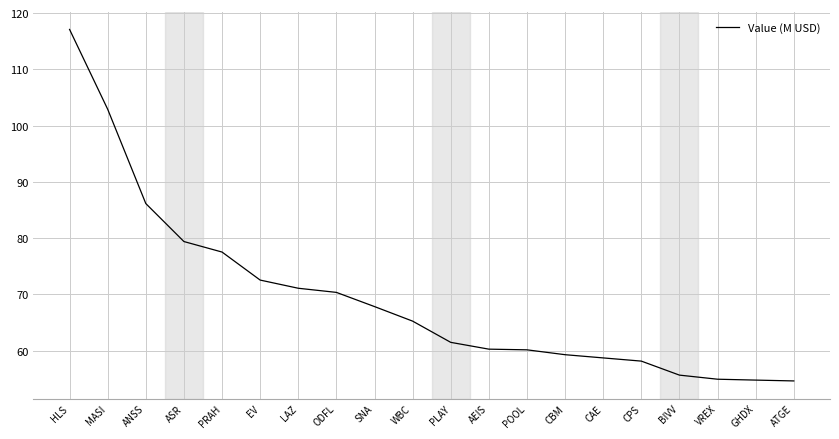

Does the chart have visible grid lines?

Yes